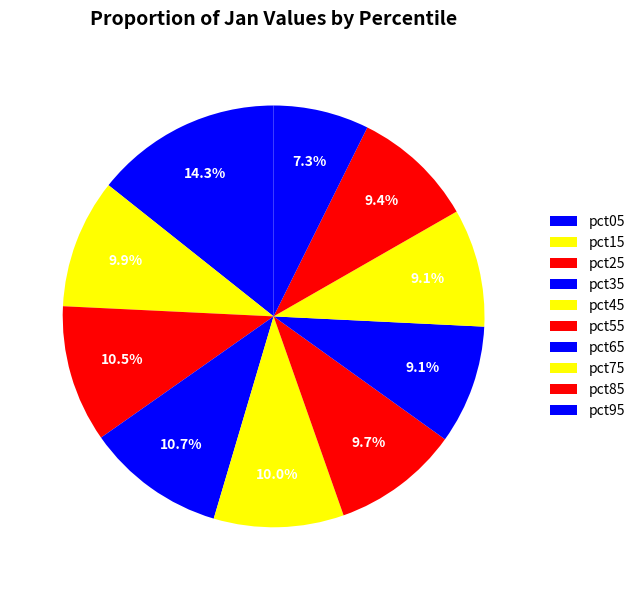

To the nearest percent, what is the average slice percentage?

10%